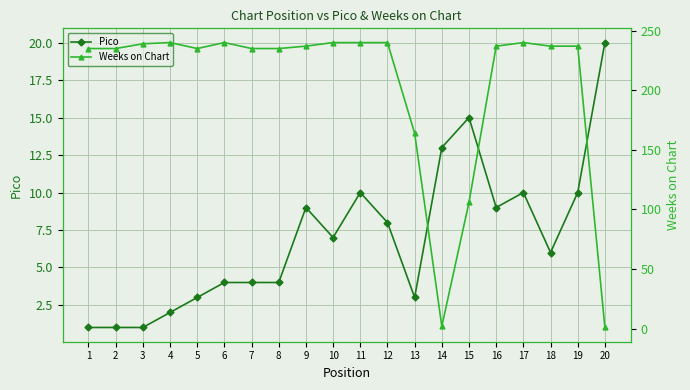

What is the approximate value of Weeks on Chart at 11, to the nearest 50?

250